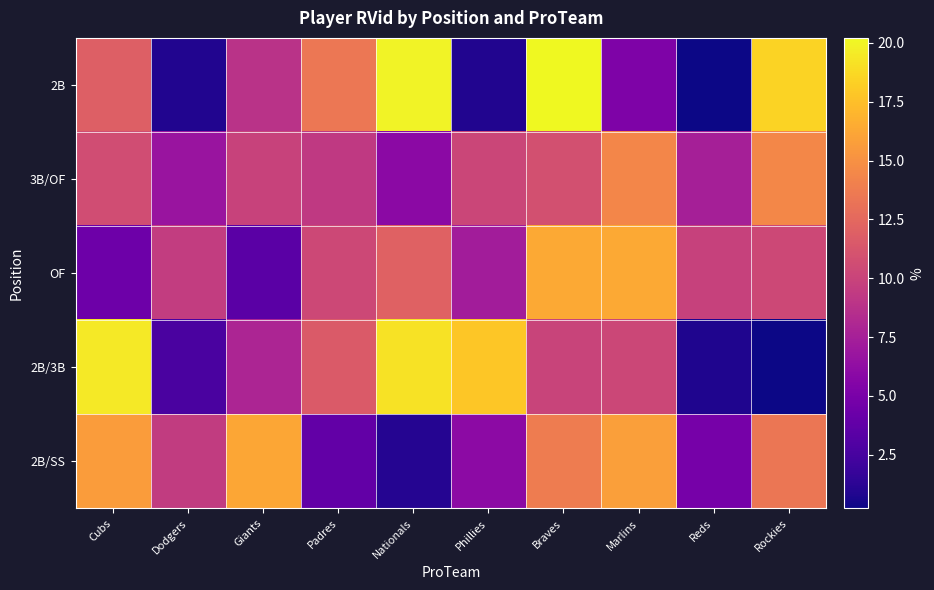

Rank the series at Dodgers from highest to lowest value.

OF, 2B/SS, 3B/OF, 2B/3B, 2B